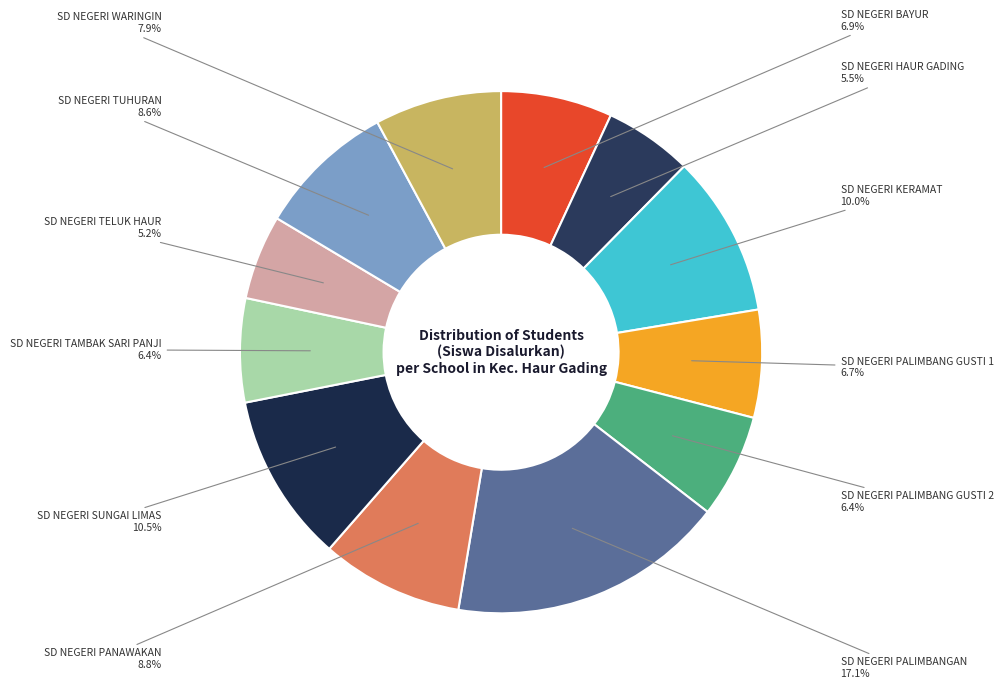

How many slices are in this pie chart?

12